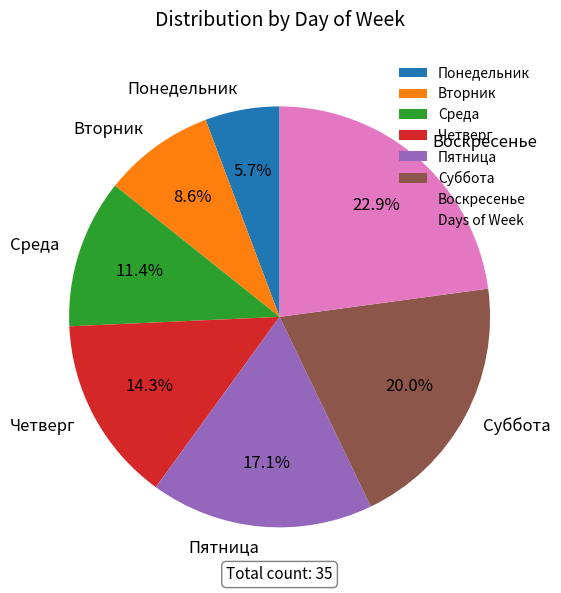

How many slices are in this pie chart?

7